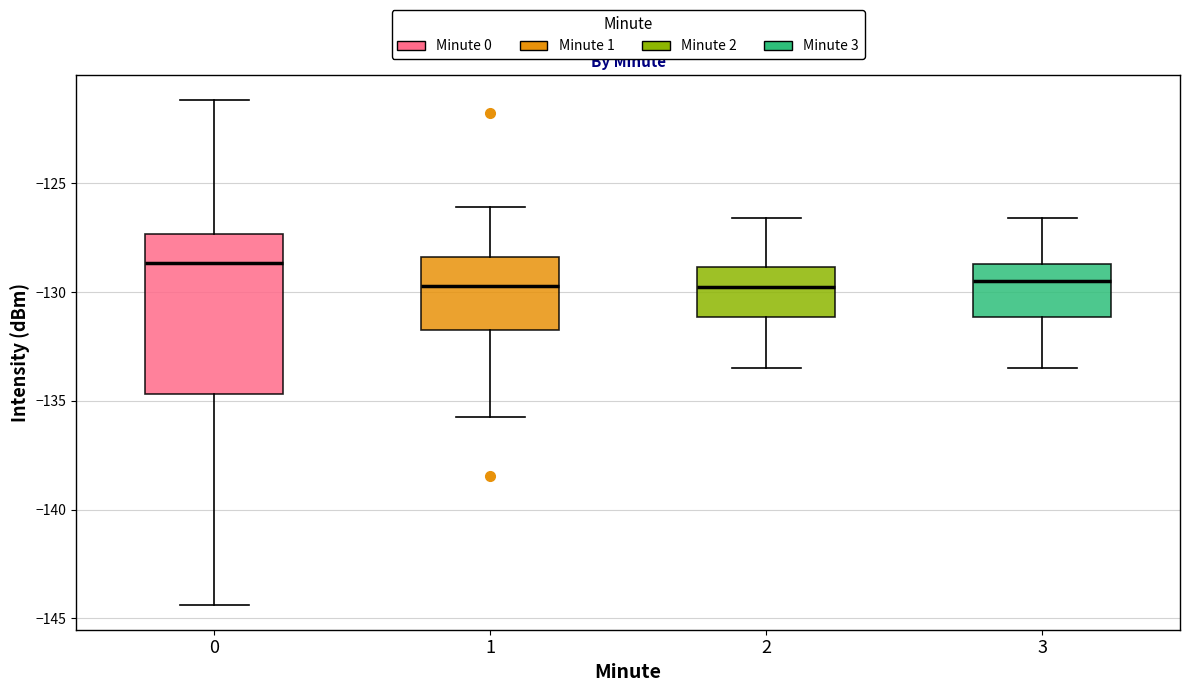

Reading left to right, transcribe this box plot: for each box, give where its median line is, the range the box spans, and where its two whiskers end, as read against the y-axis. The values are not printed on the chart, so give them approximately, as read against the axis.

0: median -128.5, box -134.5 to -127.5, whiskers -144.5 to -121.0
1: median -129.5, box -131.5 to -128.5, whiskers -135.5 to -126.0
2: median -129.5, box -131.0 to -129.0, whiskers -133.5 to -126.5
3: median -129.5, box -131.0 to -128.5, whiskers -133.5 to -126.5